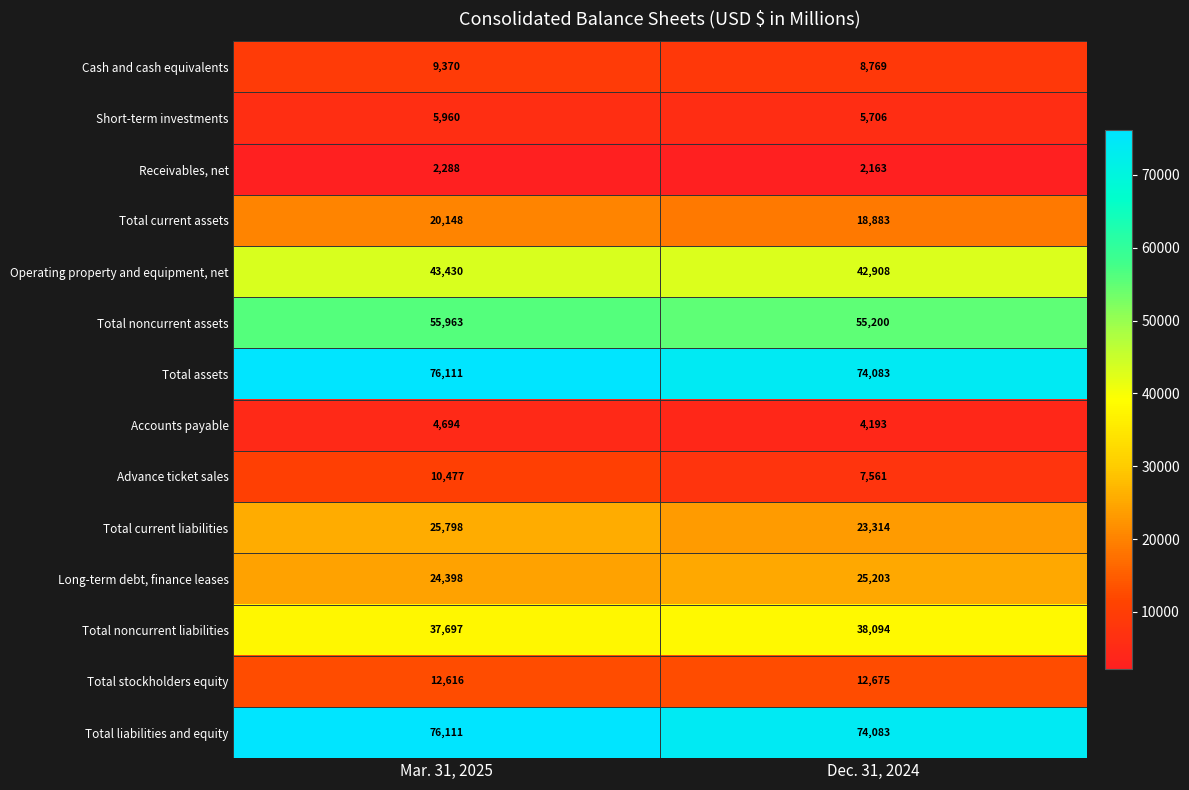

Reading left to right, extract all data points from this chart.

Cash and cash equivalents: Mar. 31, 2025=9370	Dec. 31, 2024=8769
Short-term investments: Mar. 31, 2025=5960	Dec. 31, 2024=5706
Receivables, net: Mar. 31, 2025=2288	Dec. 31, 2024=2163
Total current assets: Mar. 31, 2025=20148	Dec. 31, 2024=18883
Operating property and equipment, net: Mar. 31, 2025=43430	Dec. 31, 2024=42908
Total noncurrent assets: Mar. 31, 2025=55963	Dec. 31, 2024=55200
Total assets: Mar. 31, 2025=76111	Dec. 31, 2024=74083
Accounts payable: Mar. 31, 2025=4694	Dec. 31, 2024=4193
Advance ticket sales: Mar. 31, 2025=10477	Dec. 31, 2024=7561
Total current liabilities: Mar. 31, 2025=25798	Dec. 31, 2024=23314
Long-term debt, finance leases: Mar. 31, 2025=24398	Dec. 31, 2024=25203
Total noncurrent liabilities: Mar. 31, 2025=37697	Dec. 31, 2024=38094
Total stockholders equity: Mar. 31, 2025=12616	Dec. 31, 2024=12675
Total liabilities and equity: Mar. 31, 2025=76111	Dec. 31, 2024=74083